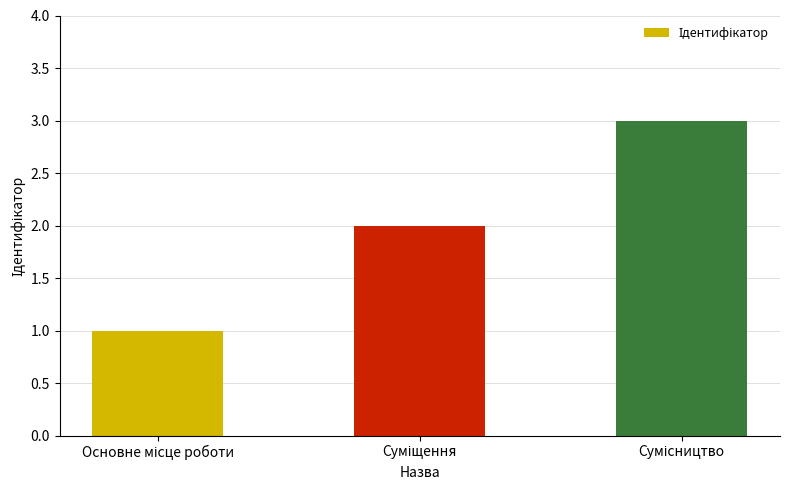

What is the difference between the maximum and minimum values?

2